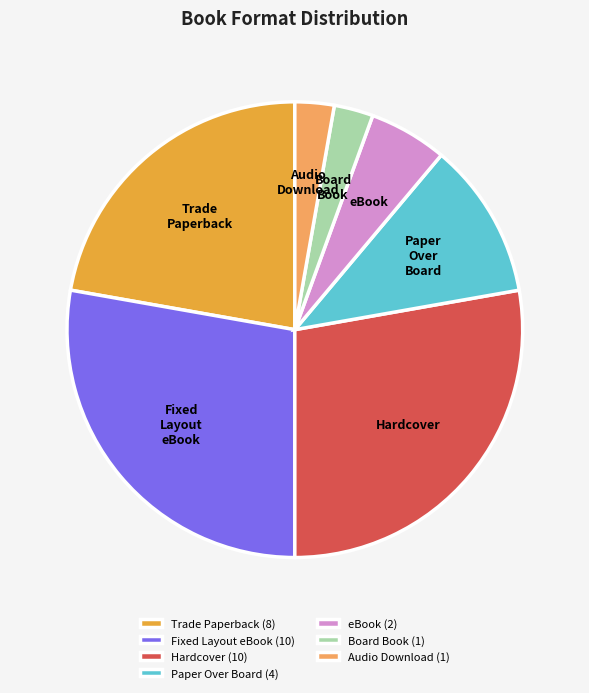

Which has a higher value, Trade Paperback or Hardcover?

Hardcover